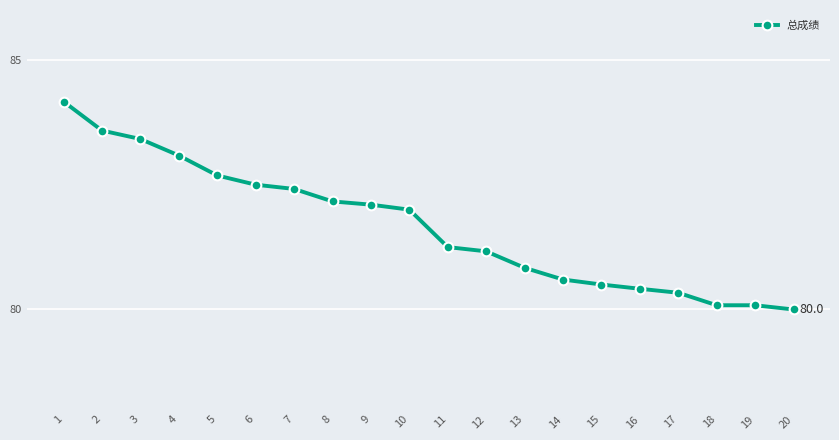

The value at 20 is 137.6. True or false?

False